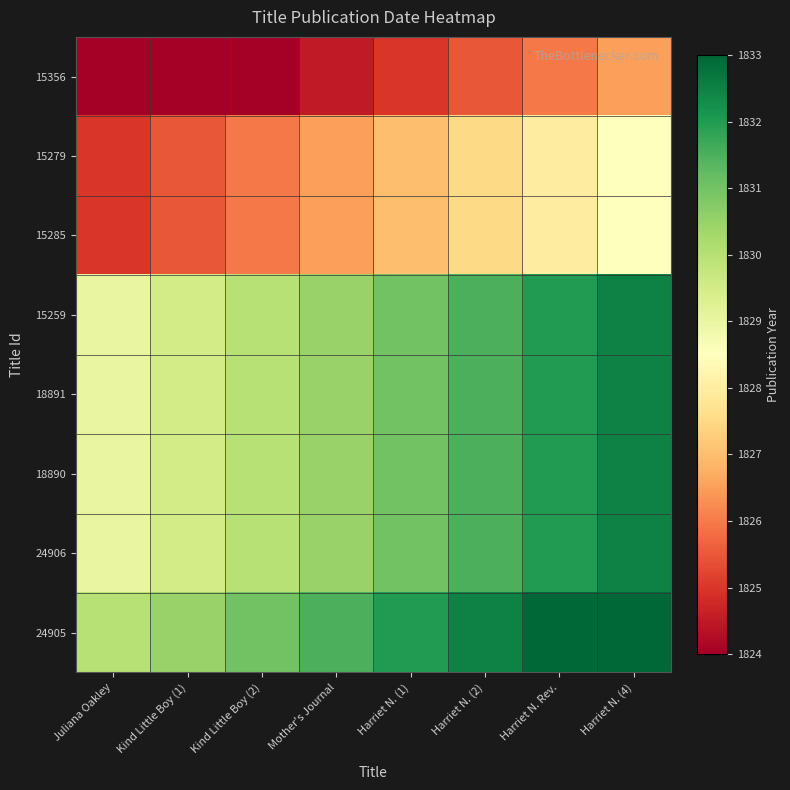

At how many categories does at least one series exceed 1825?

8